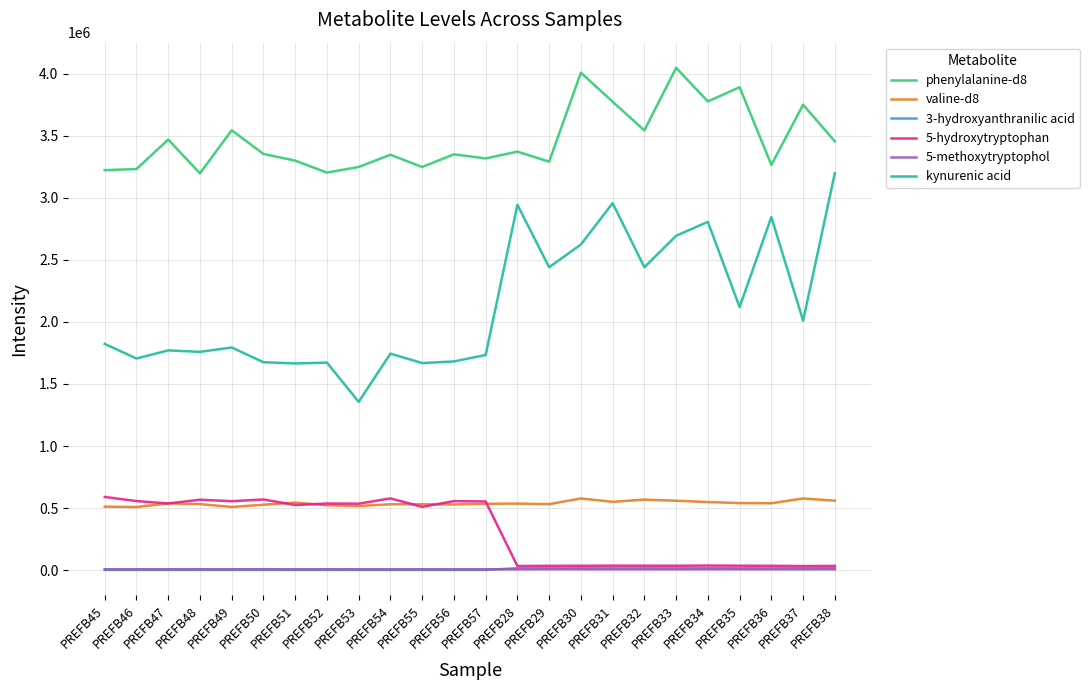

Which series has the widest spread of values?

kynurenic acid